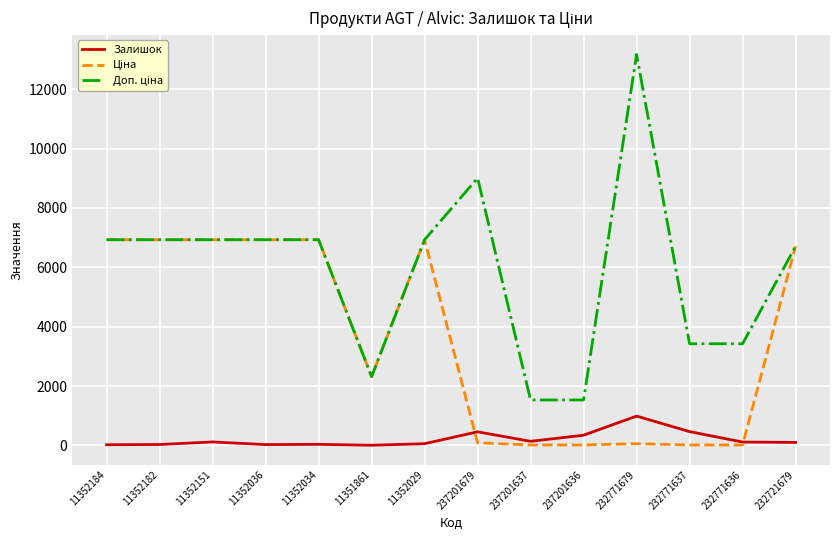

What is the maximum value for Залишок?

988.0